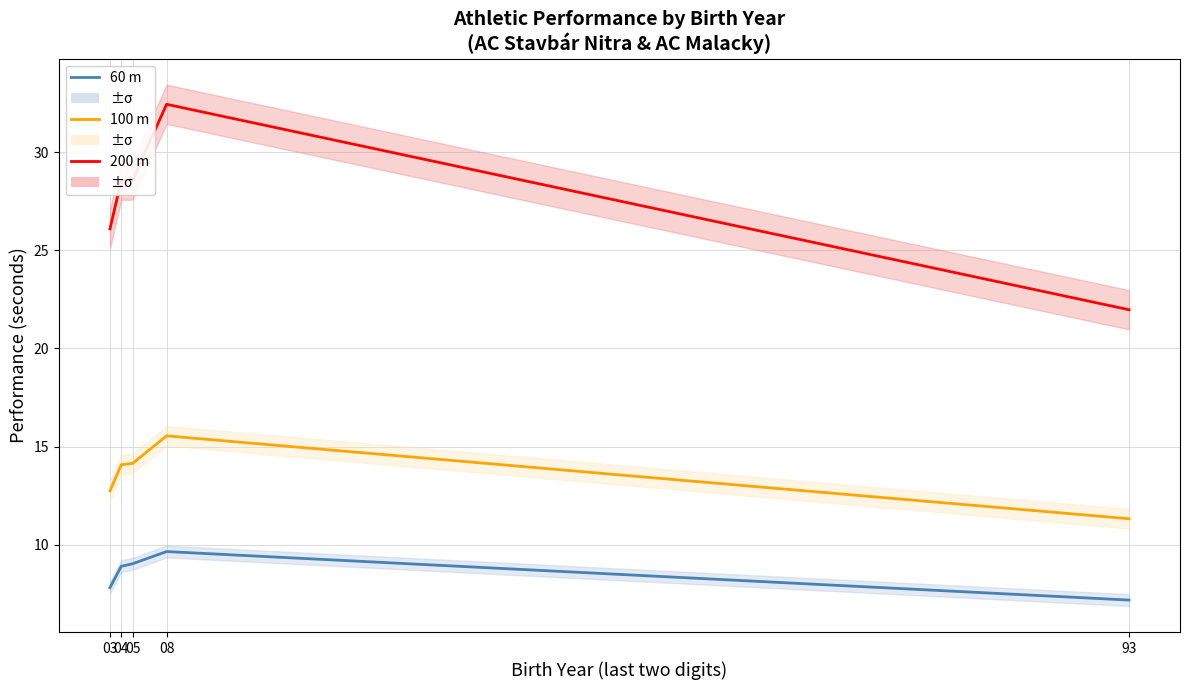

At which label does 60 m reach its minimum?

93